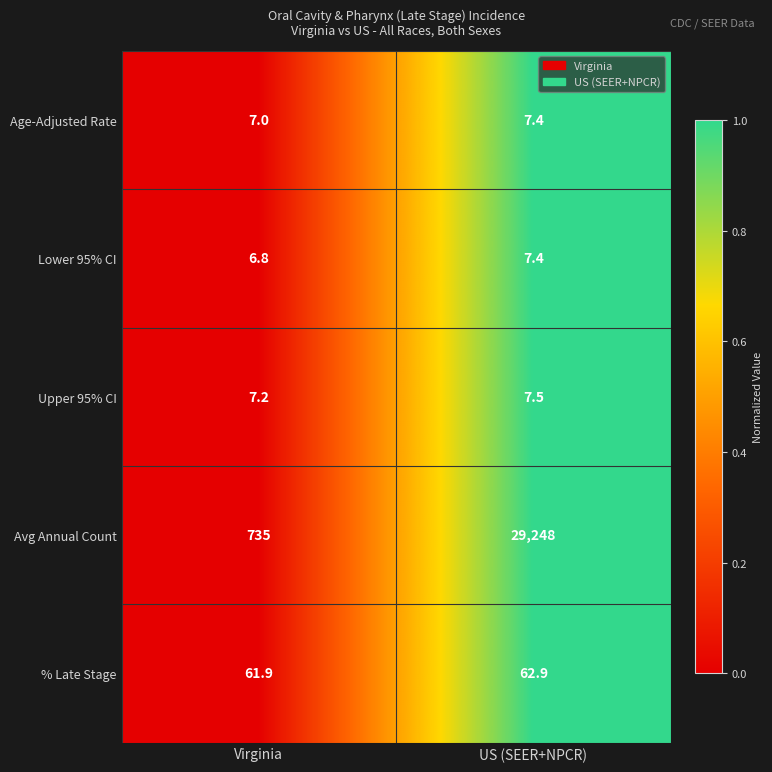

What is the difference between the maximum and minimum values in the Lower 95% CI series?

0.6